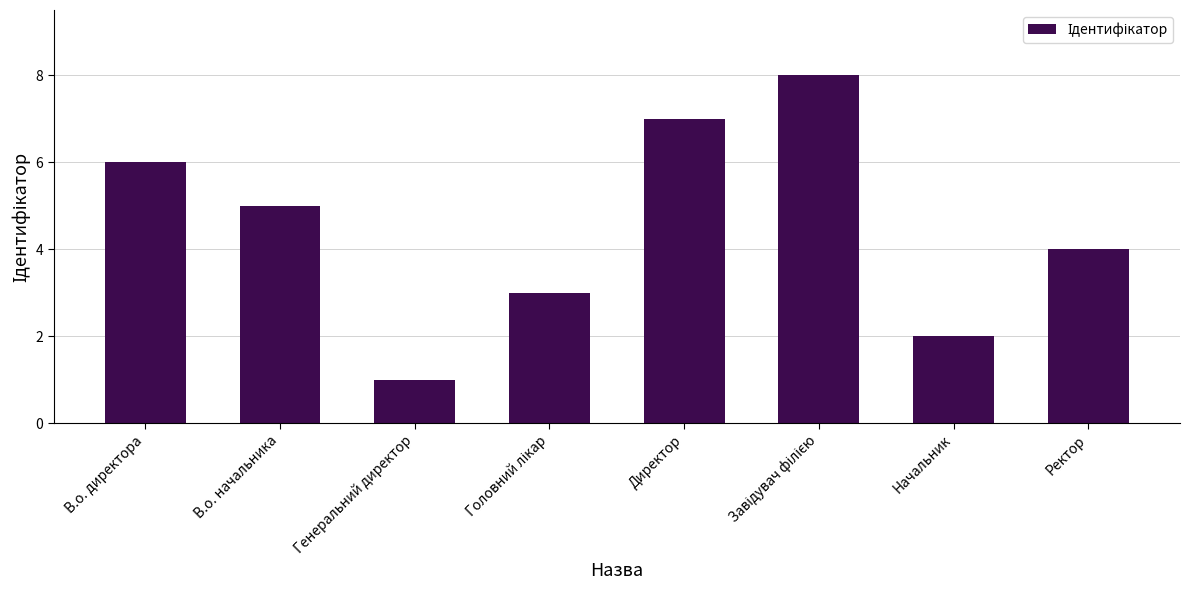

What is the label of the 2nd bar from the left?

В.о. начальника